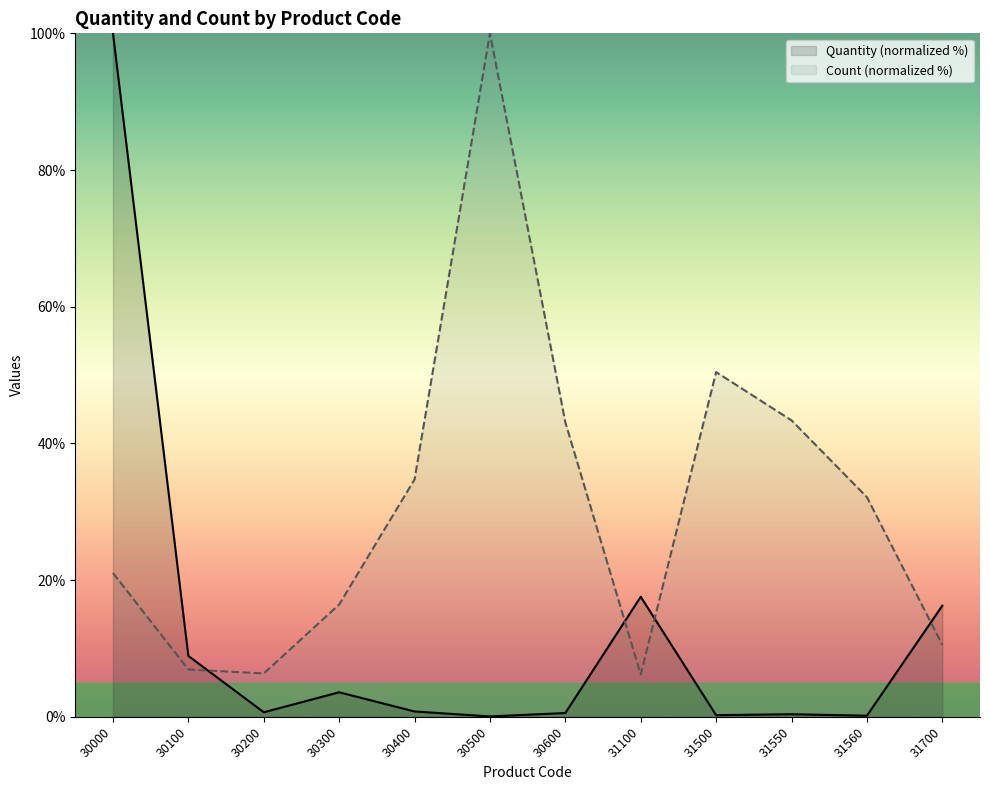

Reading left to right, what are all the values shown in this chart?

Quantity: 100.0	8.9	0.7	3.6	0.8	0.1	0.5	17.6	0.2	0.4	0.2	16.3
Count: 21.0	6.9	6.3	16.4	34.7	100.0	43.1	6.2	50.4	43.4	32.1	10.5